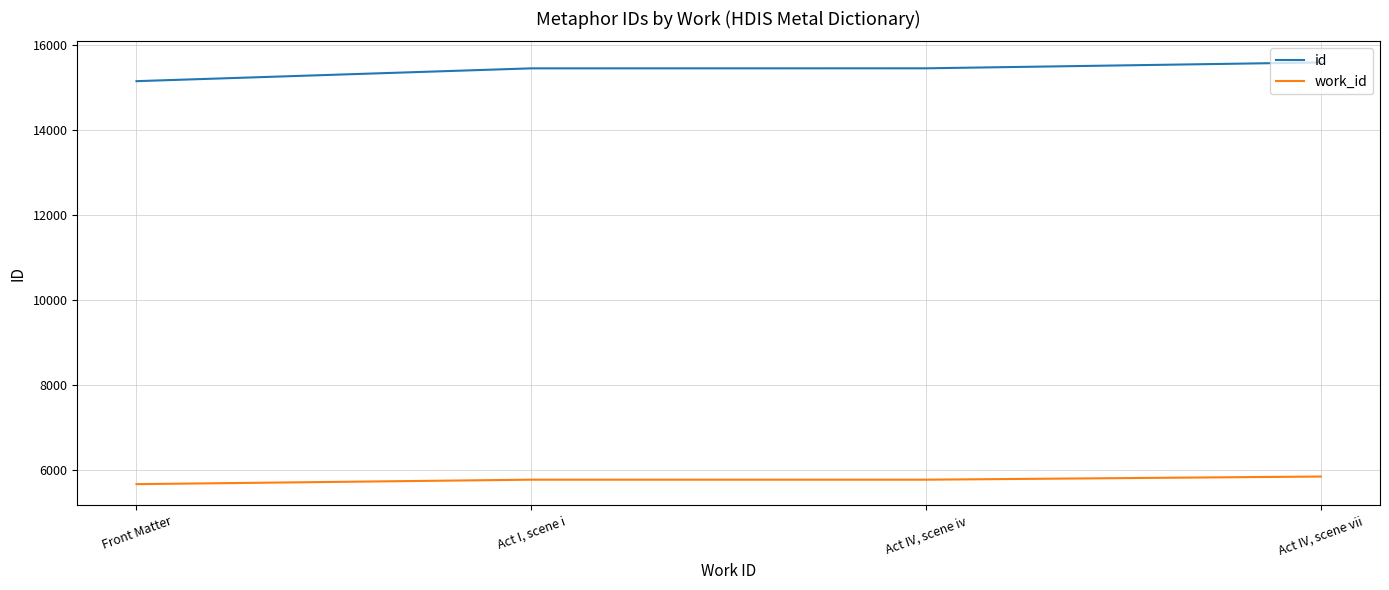

What is the approximate value of id at Front Matter?

15149